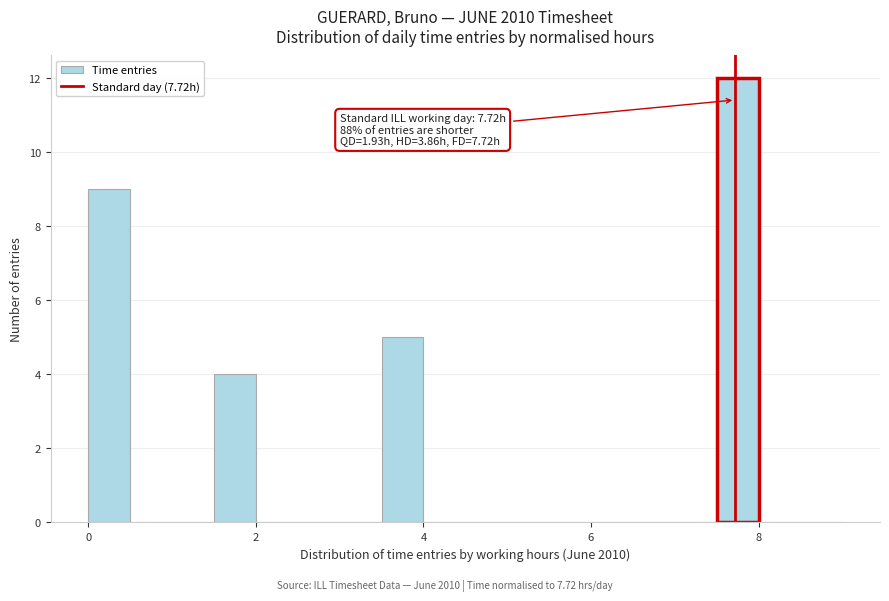

Around what value on the x-axis is the tallest bar? Give the approximate position of its centre, as read against the axis.

7.8